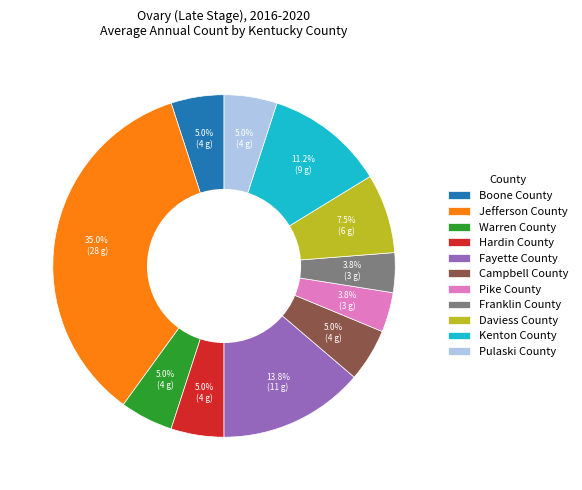

Count the number of slices in the pie.

11